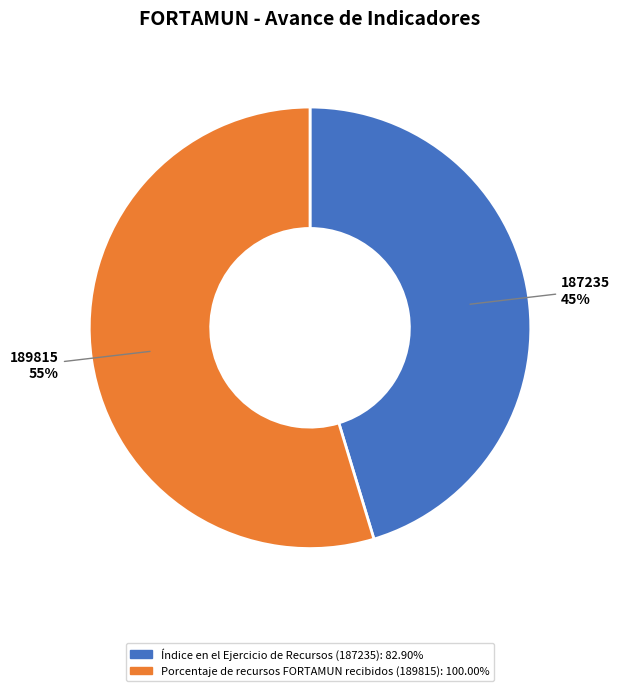

How many slices are in this pie chart?

2